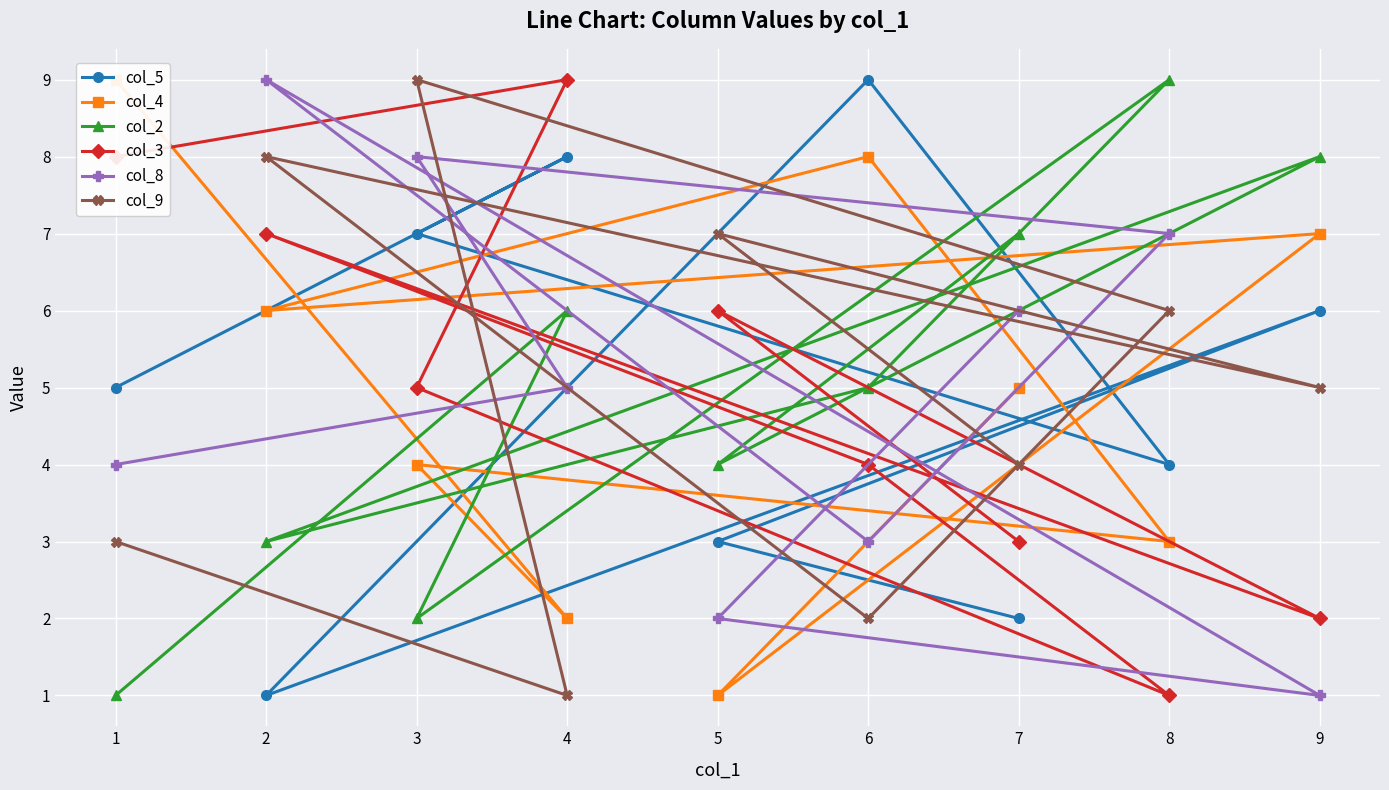

The value of col_2 at 8 is 9. True or false?

True